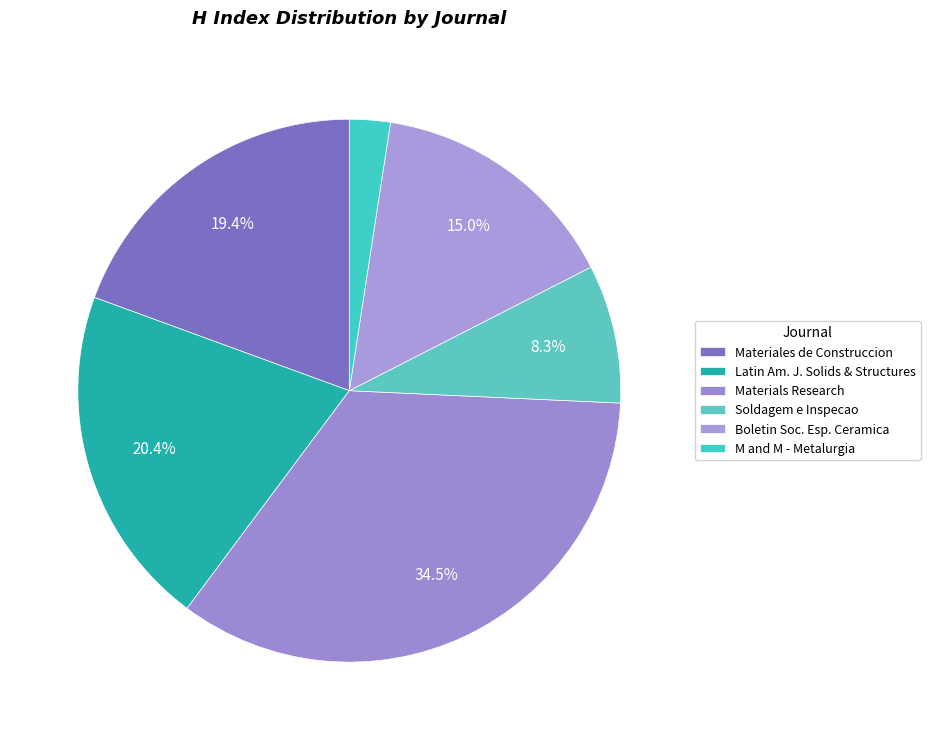

How many segments does this pie chart have?

6